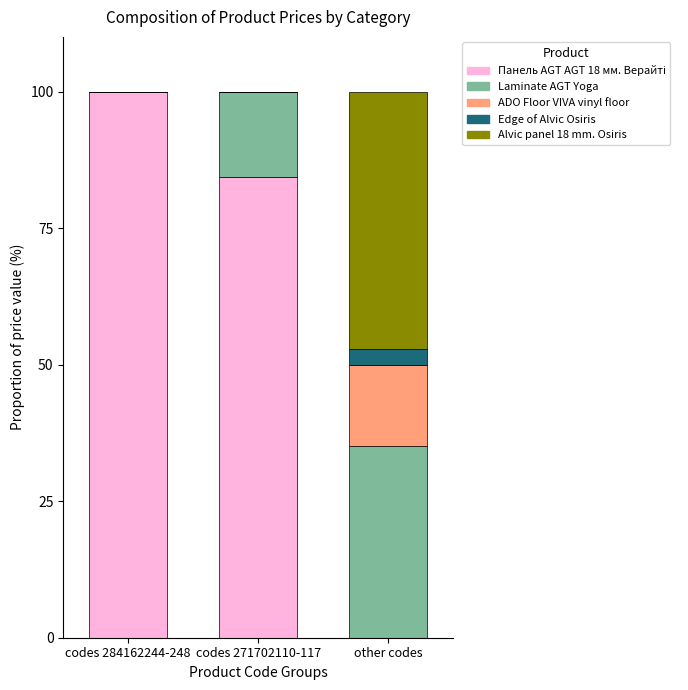

What is the total value across all series at other codes?

100.0